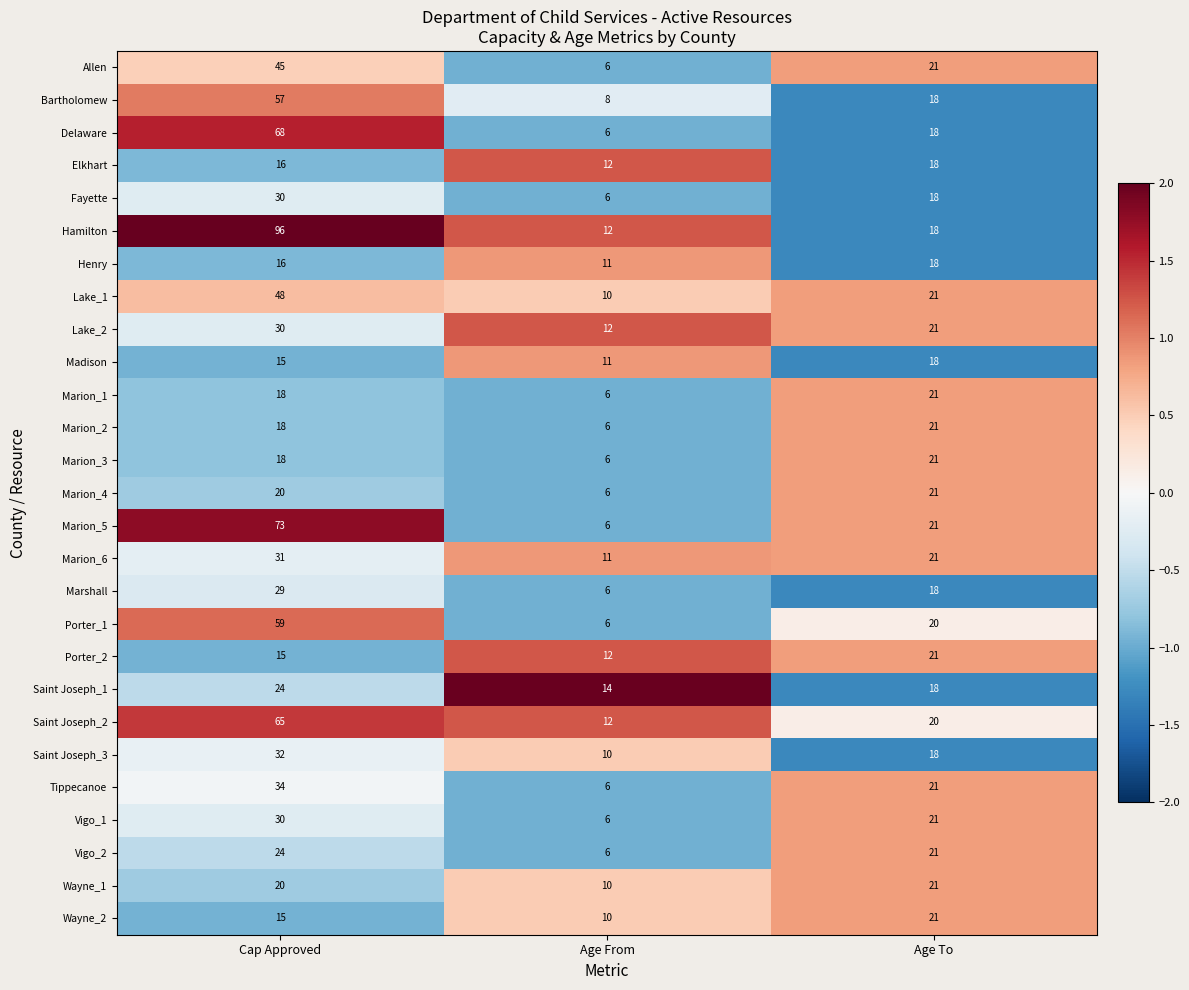

At which category is the sum across all series the highest?

Cap Approved